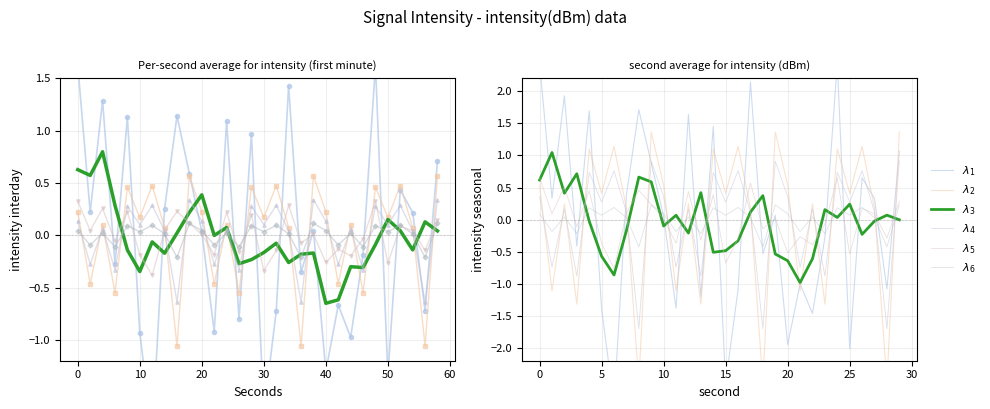

Which label corresponds to the smallest value in the chart?

50